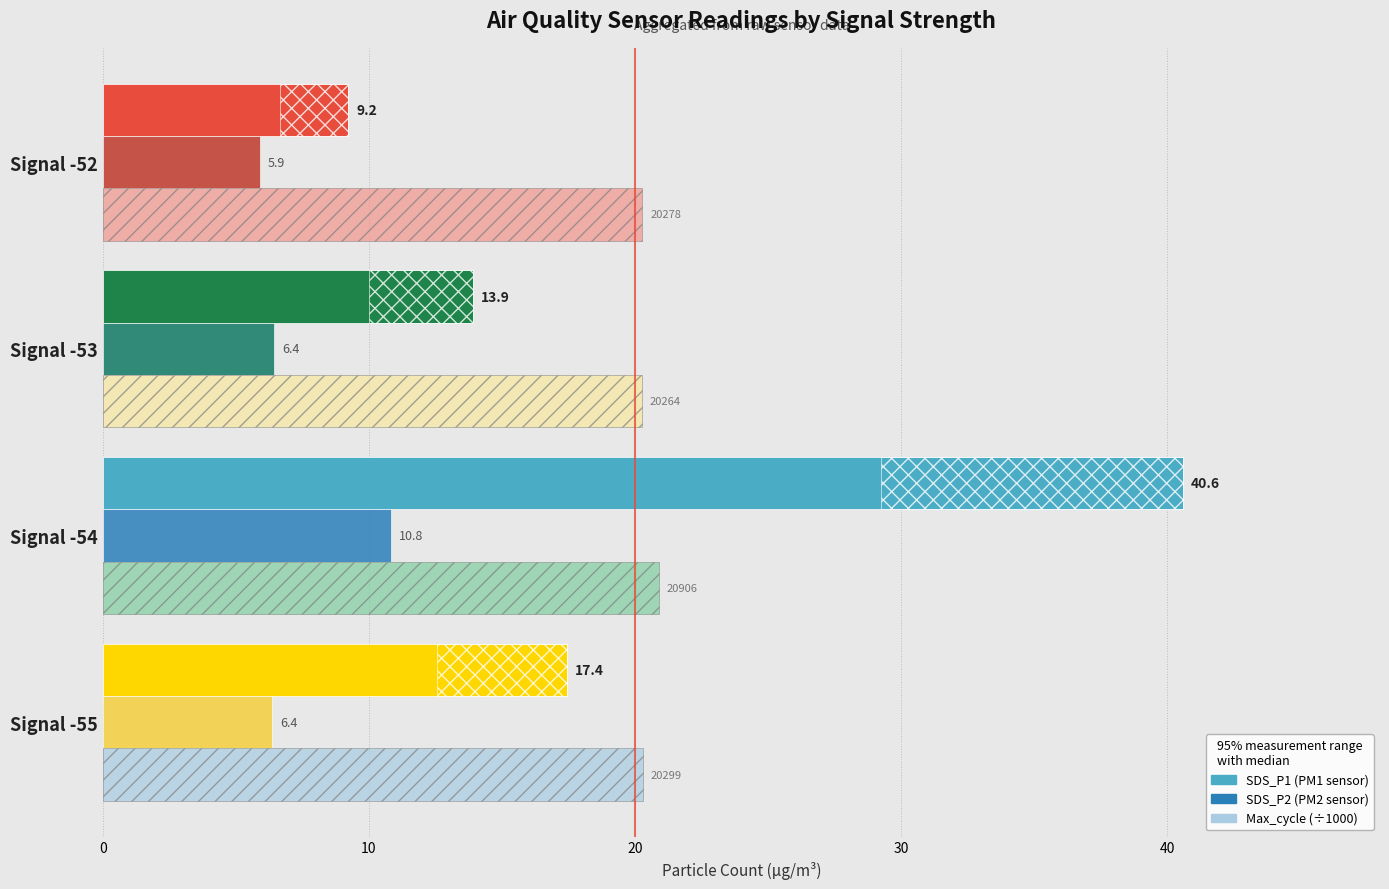

What is the value of the SDS_P1 bar at the 3rd from the left?

13.9